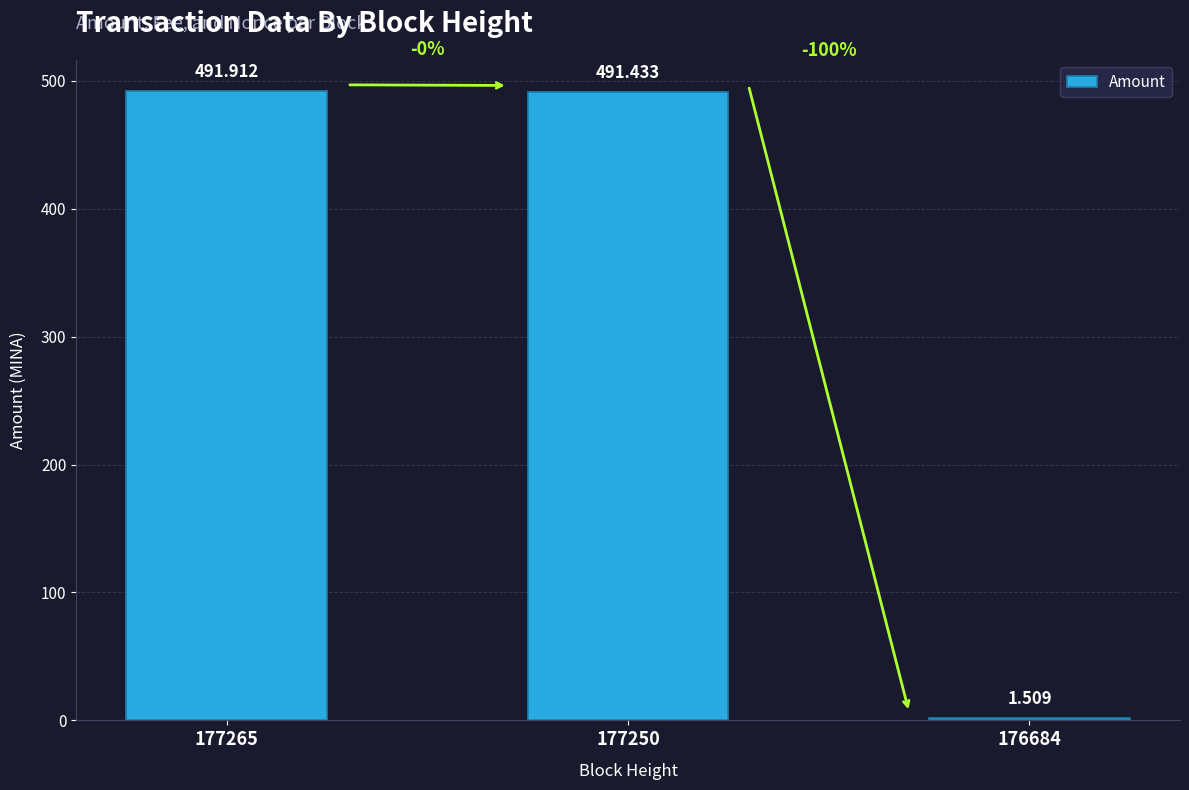

Are the bars horizontal?

No